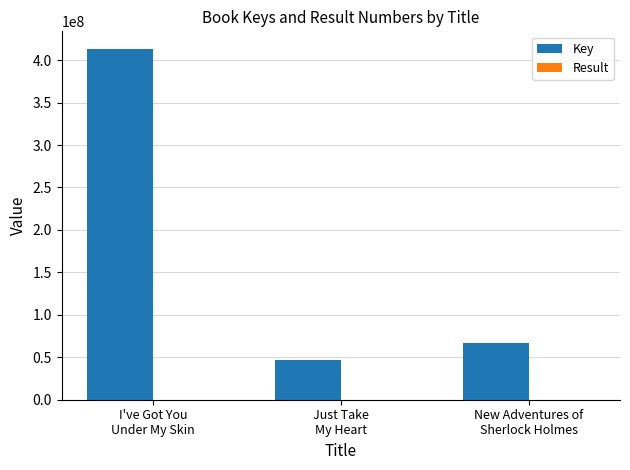

What is the sum of all Key values?

526311446